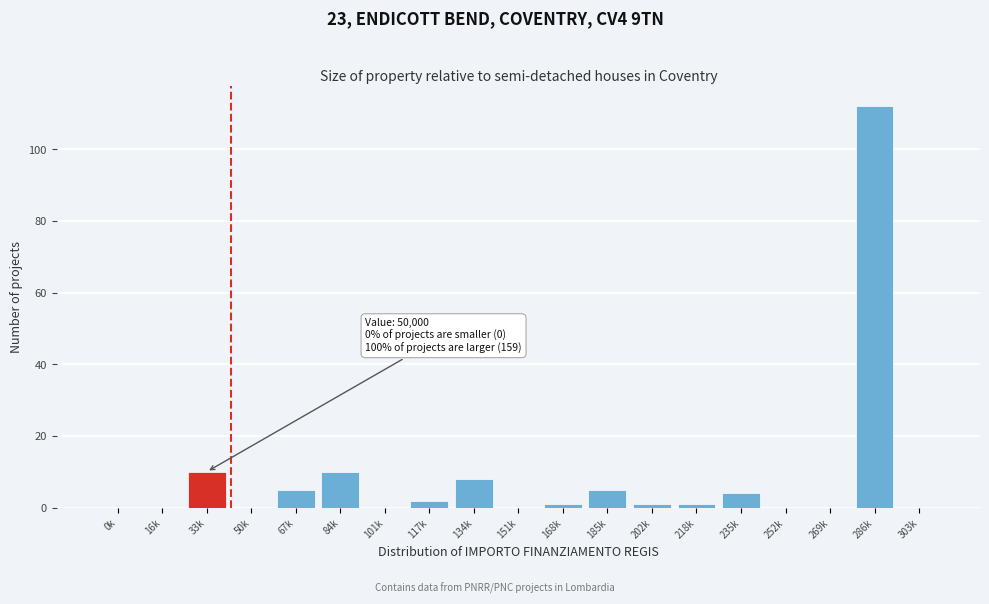

Reading left to right, transcribe all the data shown in this chart.

0k=0	16k=0	33k=10	50k=0	67k=5	84k=10	101k=0	117k=2	134k=8	151k=0	168k=1	185k=5	202k=1	218k=1	235k=4	252k=0	269k=0	286k=112	303k=0